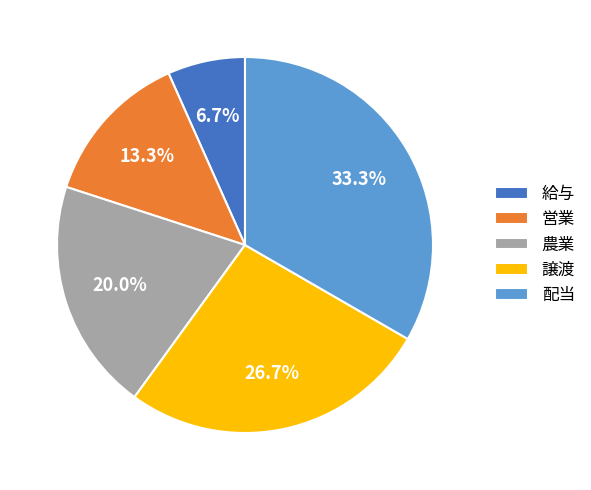

Is the sum of 配当 and 譲渡 greater than half?

Yes